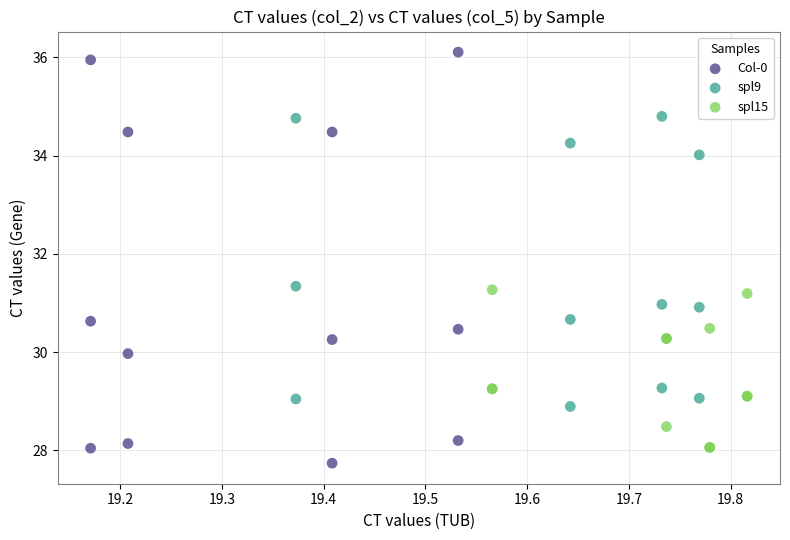

Which series contains the lowest Y value?

Col-0